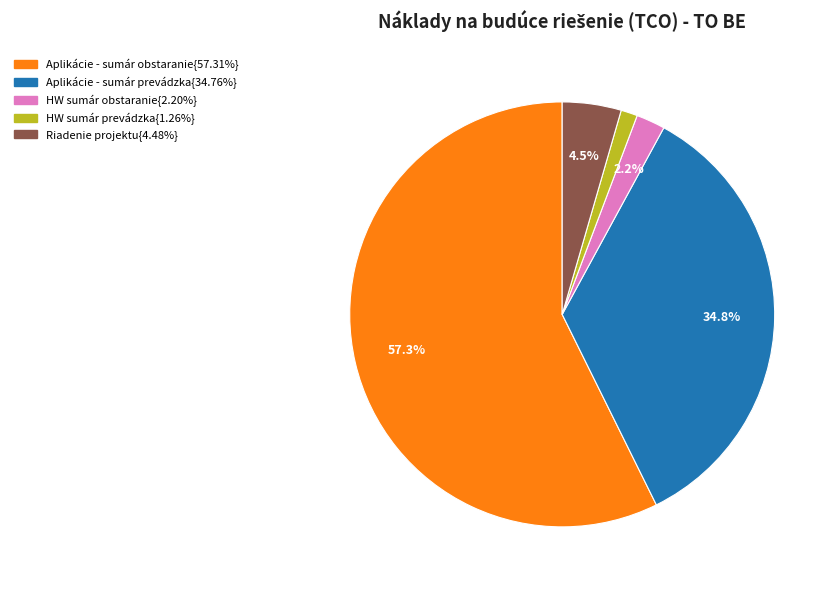

Is there any slice that represents more than half of the pie?

Yes